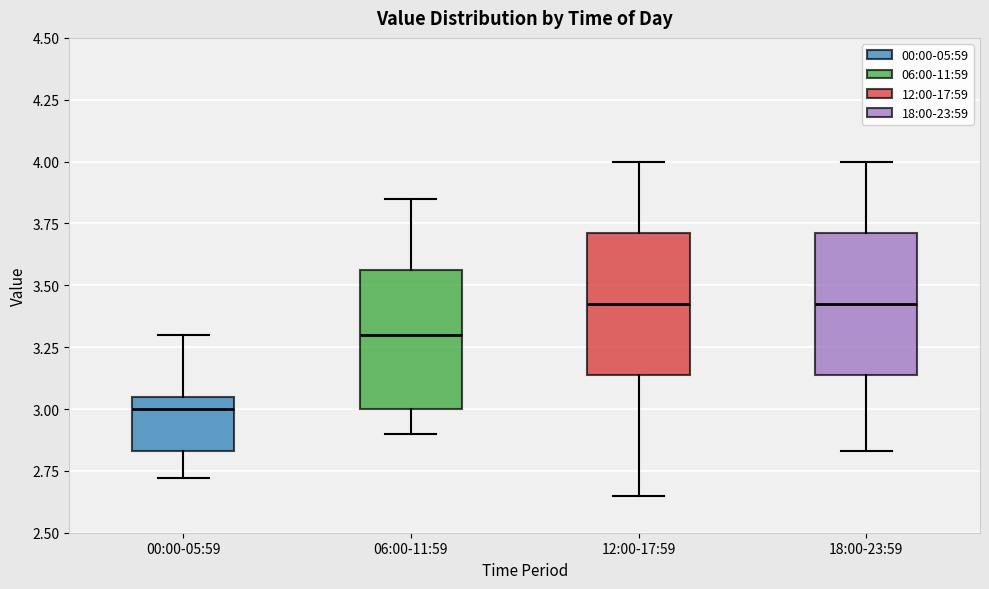

Reading left to right, transcribe this box plot: for each box, give where its median line is, the range the box spans, and where its two whiskers end, as read against the y-axis. The values are not printed on the chart, so give them approximately, as read against the axis.

00:00-05:59: median 3.00, box 2.85 to 3.05, whiskers 2.70 to 3.30
06:00-11:59: median 3.30, box 3.00 to 3.55, whiskers 2.90 to 3.85
12:00-17:59: median 3.45, box 3.15 to 3.70, whiskers 2.65 to 4.00
18:00-23:59: median 3.45, box 3.15 to 3.70, whiskers 2.85 to 4.00